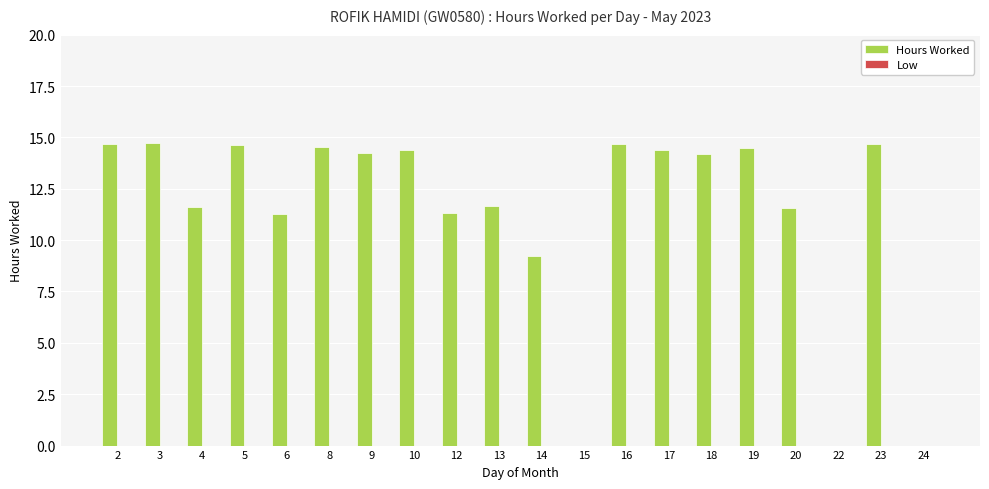

What is the change in value from 5 to 13?

-3.0